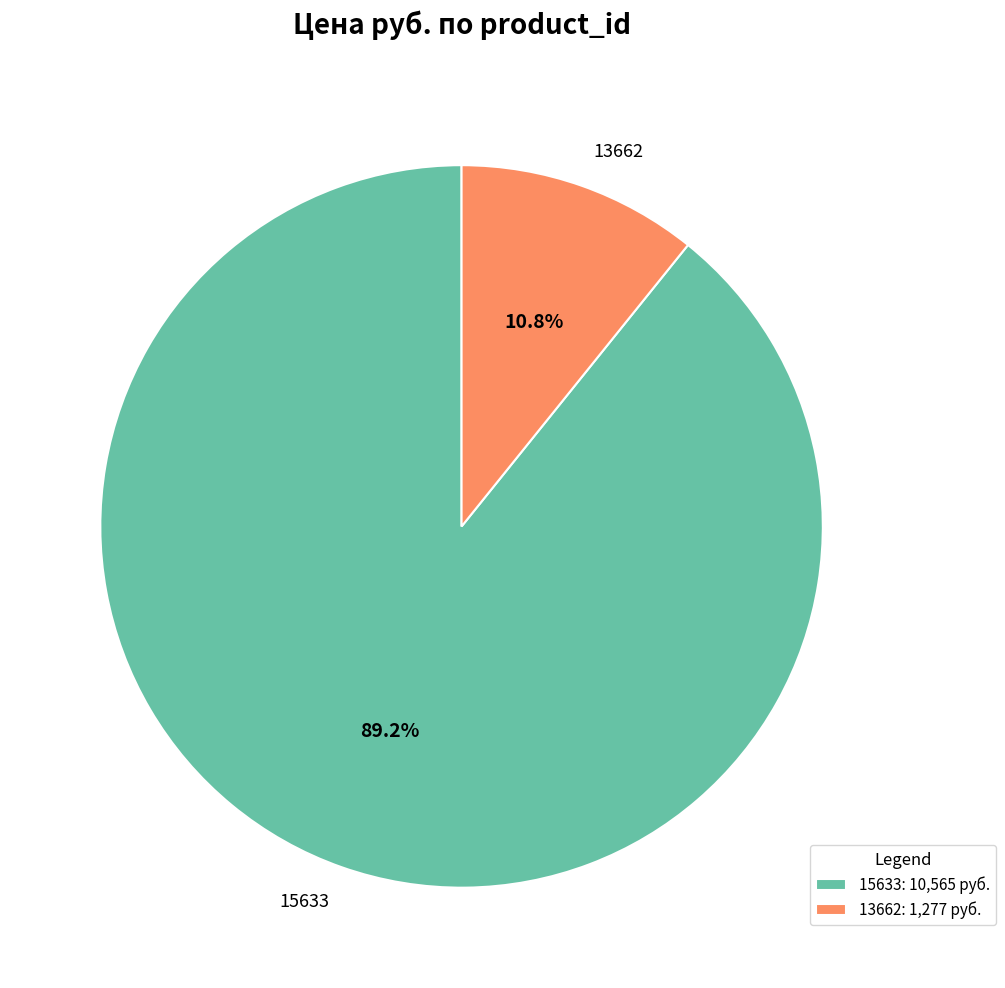

Is the sum of 15633 and 13662 greater than half?

Yes